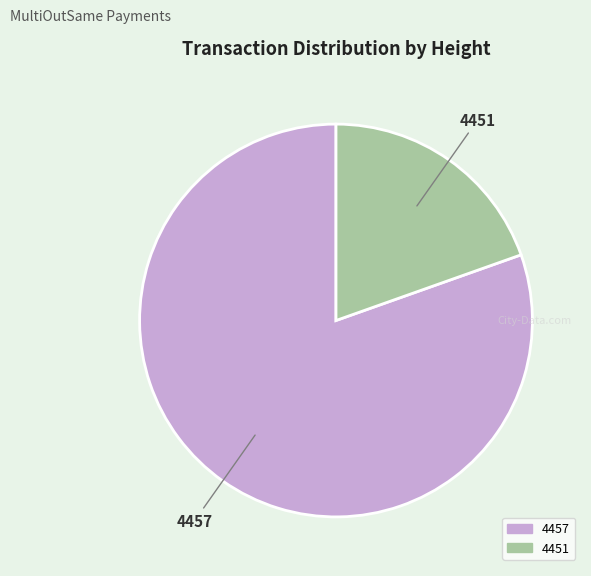

What is the smallest slice in the pie chart?

4451